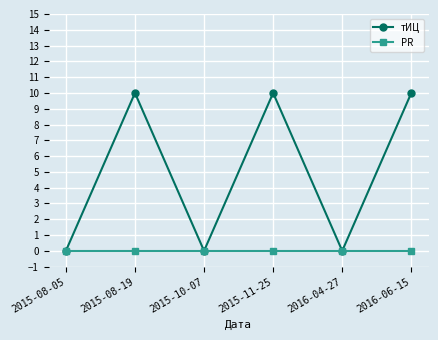

How many interior local peaks does the тИЦ series have?

2